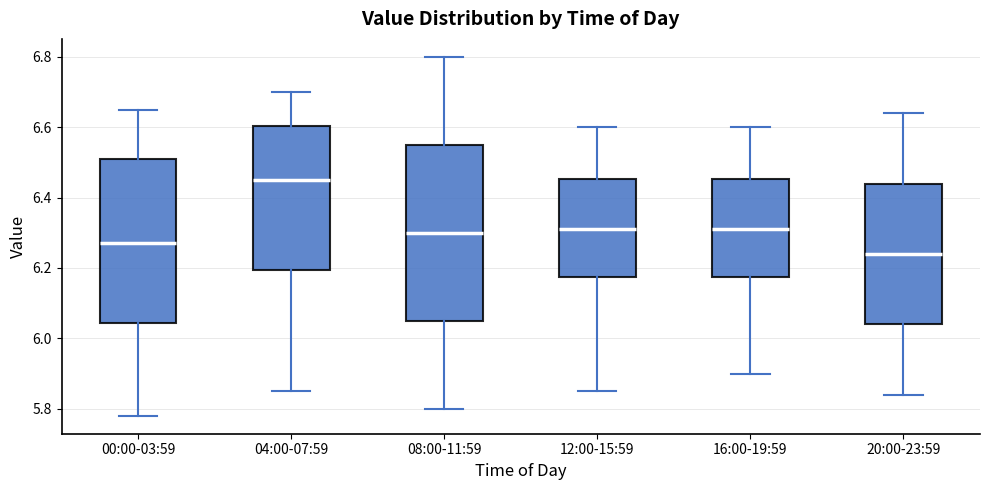

Reading left to right, transcribe this box plot: for each box, give where its median line is, the range the box spans, and where its two whiskers end, as read against the y-axis. The values are not printed on the chart, so give them approximately, as read against the axis.

00:00-03:59: median 6.28, box 6.04 to 6.52, whiskers 5.78 to 6.66
04:00-07:59: median 6.46, box 6.20 to 6.60, whiskers 5.86 to 6.70
08:00-11:59: median 6.30, box 6.06 to 6.56, whiskers 5.80 to 6.80
12:00-15:59: median 6.32, box 6.18 to 6.46, whiskers 5.86 to 6.60
16:00-19:59: median 6.32, box 6.18 to 6.46, whiskers 5.90 to 6.60
20:00-23:59: median 6.24, box 6.04 to 6.44, whiskers 5.84 to 6.64